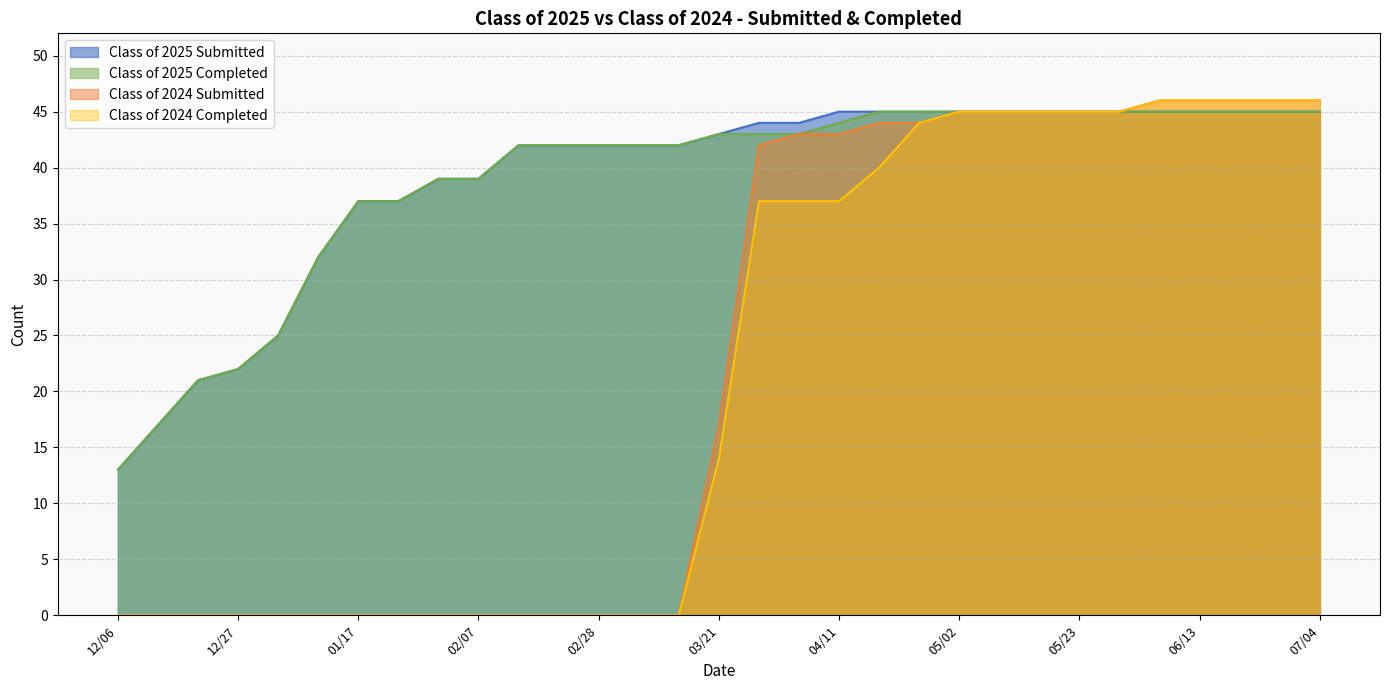

How many lines are shown in the chart?

4